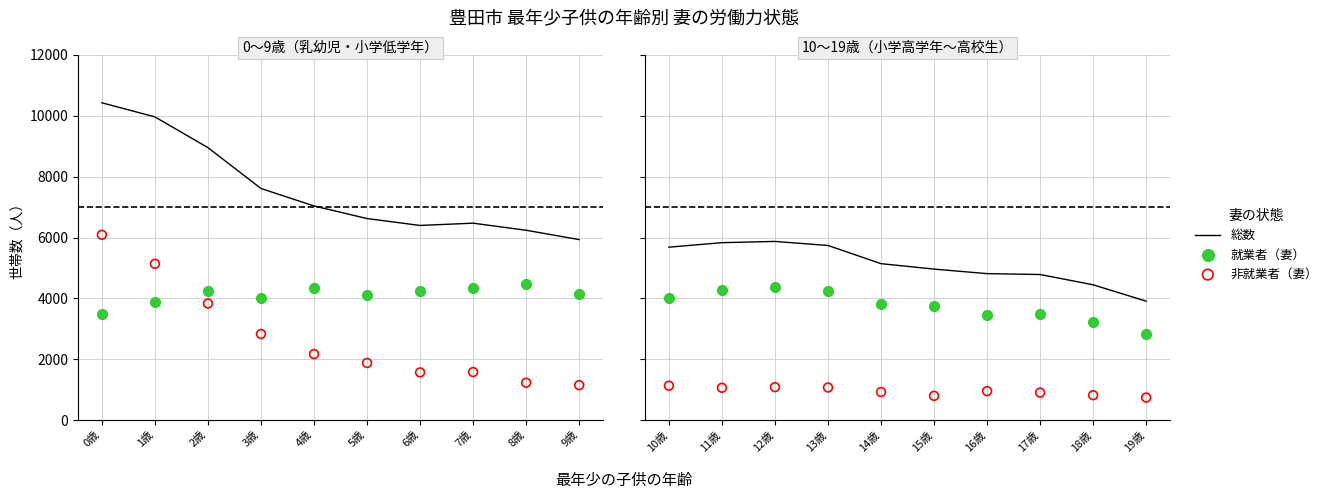

What are all the series names shown in the legend?

総数, 就業者（妻）, 非就業者（妻）